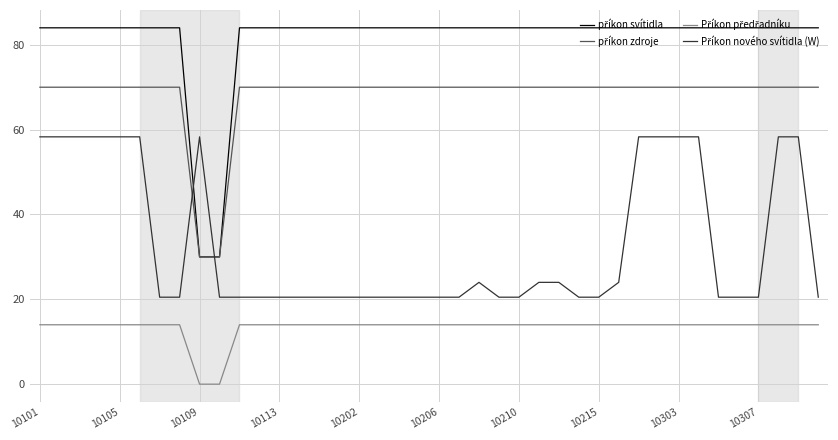

What is the maximum value shown in the chart?

84.0